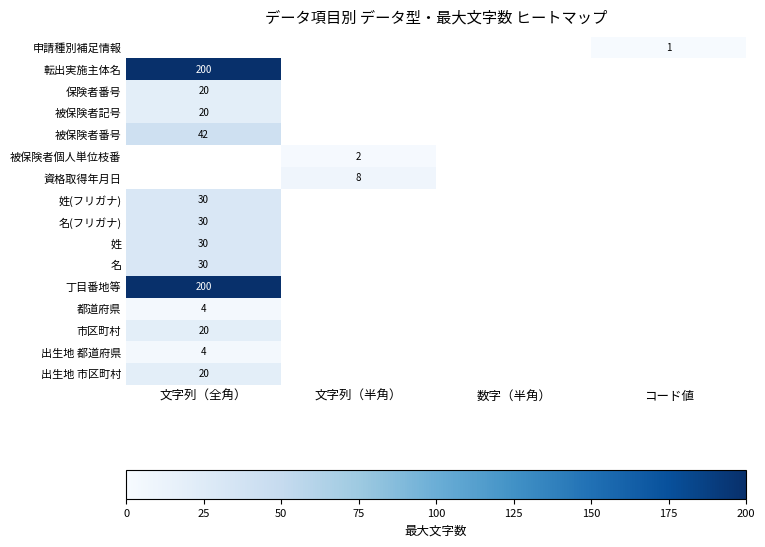

True or false: 資格取得年月日 has a value of 3 at 文字列（半角）.

False